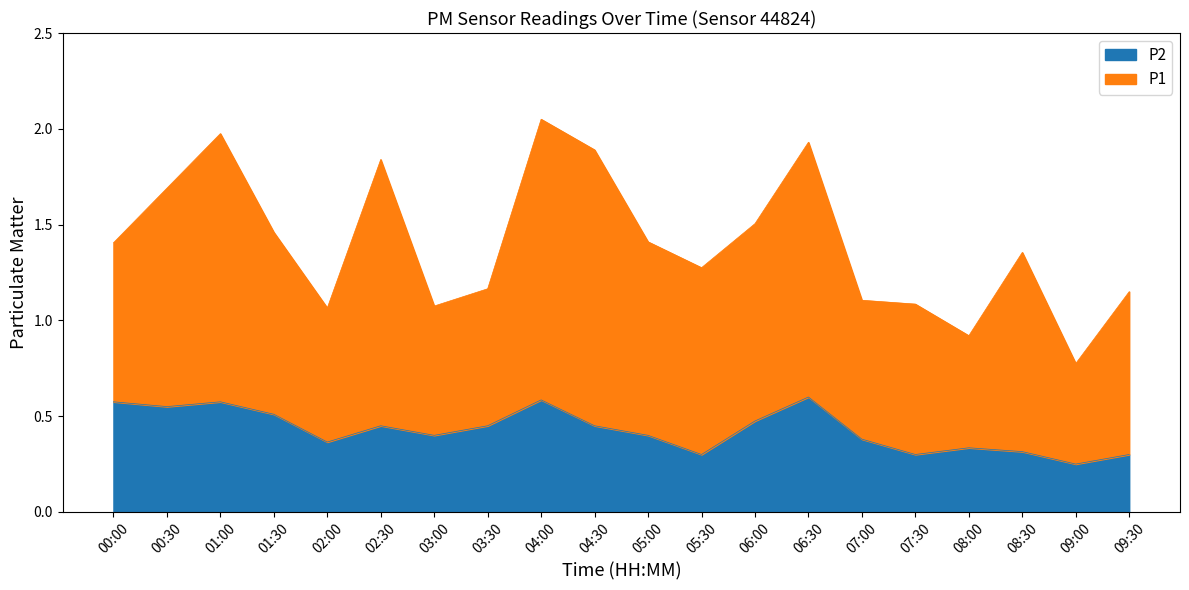

True or false: P2 has a value of 0.2 at 07:00.

False